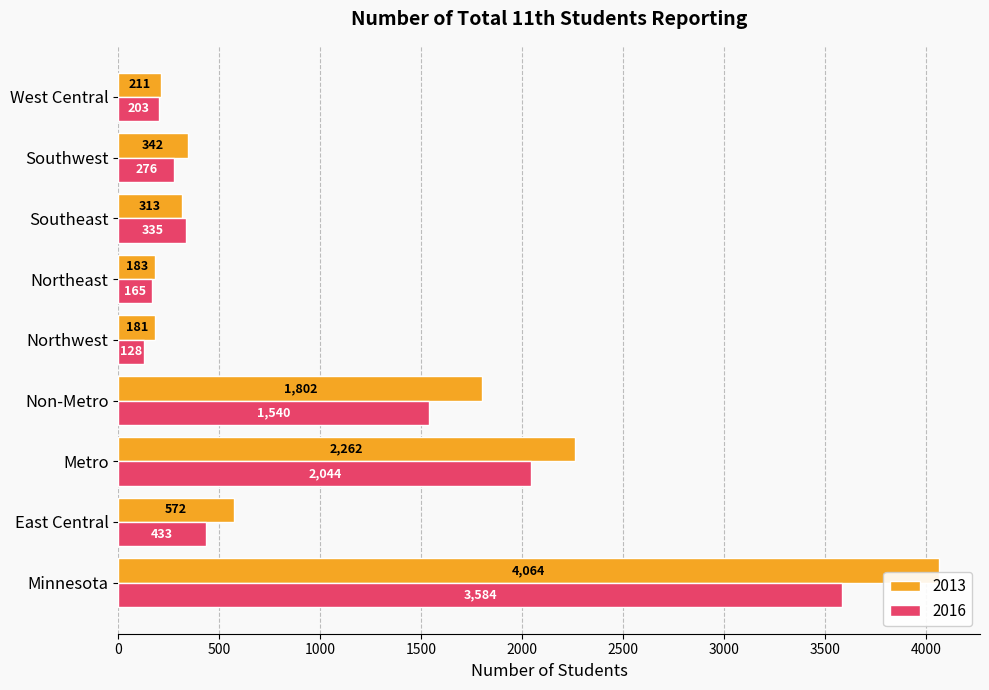

How many categories are shown in the chart?

9